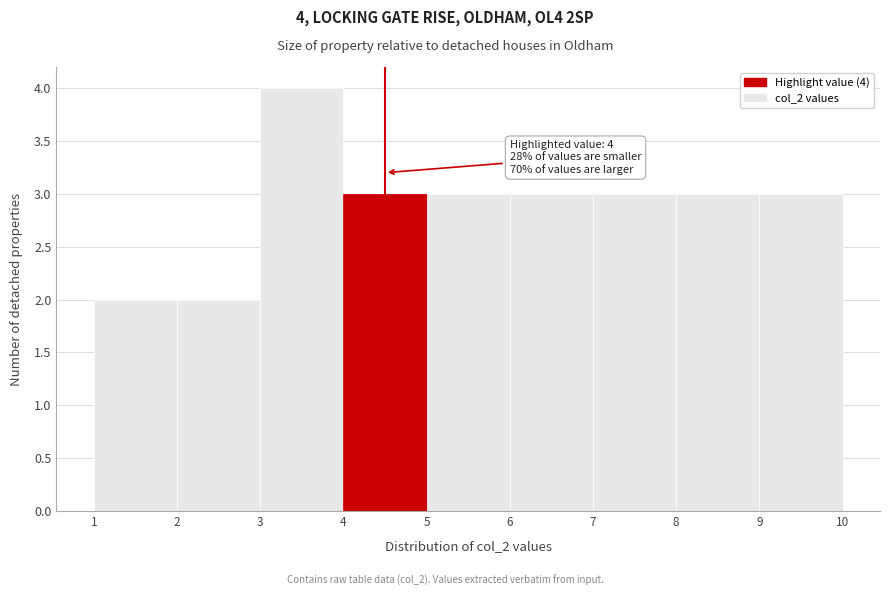

Which range on the x-axis has the tallest bar?

3 to 4